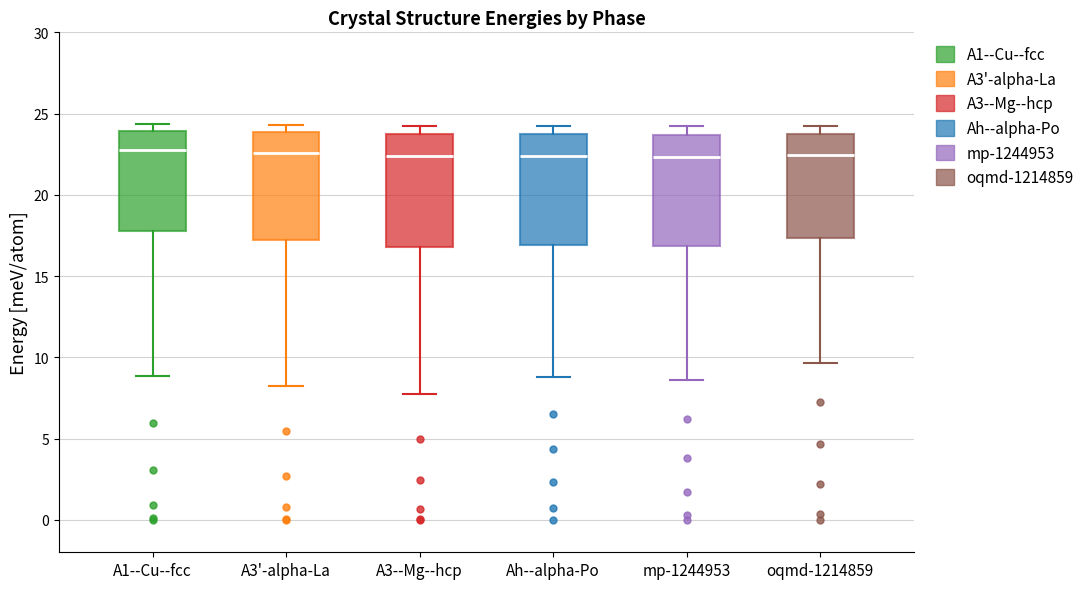

Reading left to right, transcribe this box plot: for each box, give where its median line is, the range the box spans, and where its two whiskers end, as read against the y-axis. The values are not printed on the chart, so give them approximately, as read against the axis.

A1--Cu--fcc: median 23.0, box 18.0 to 24.0, whiskers 9.0 to 24.5
A3'-alpha-La: median 22.5, box 17.0 to 24.0, whiskers 8.5 to 24.5
A3--Mg--hcp: median 22.5, box 17.0 to 23.5, whiskers 7.5 to 24.5
Ah--alpha-Po: median 22.5, box 17.0 to 23.5, whiskers 9.0 to 24.0
mp-1244953: median 22.5, box 17.0 to 23.5, whiskers 8.5 to 24.0
oqmd-1214859: median 22.5, box 17.5 to 24.0, whiskers 9.5 to 24.5